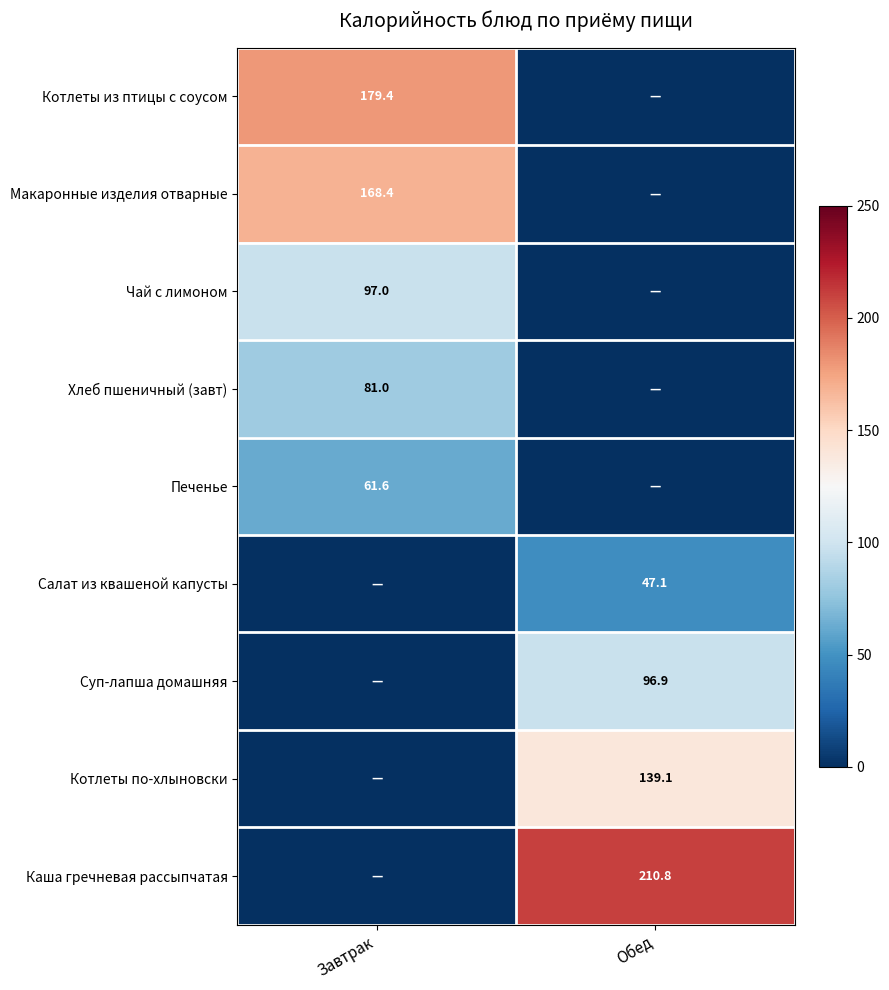

Which label corresponds to the smallest value in the chart?

Обед